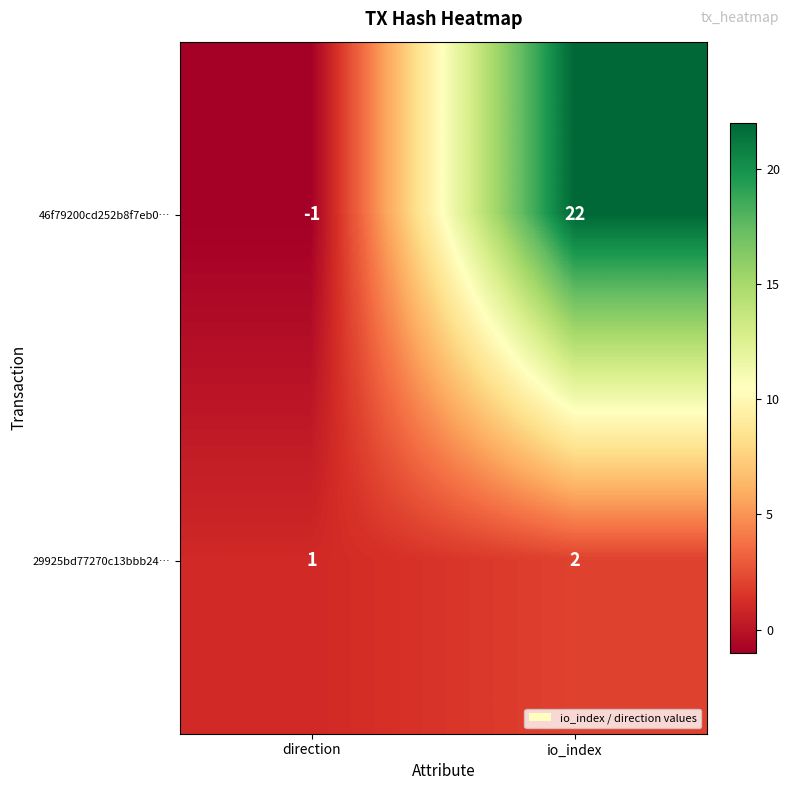

Between direction and io_index, which series saw the biggest shift?

46f79200cd252b8f7eb0…